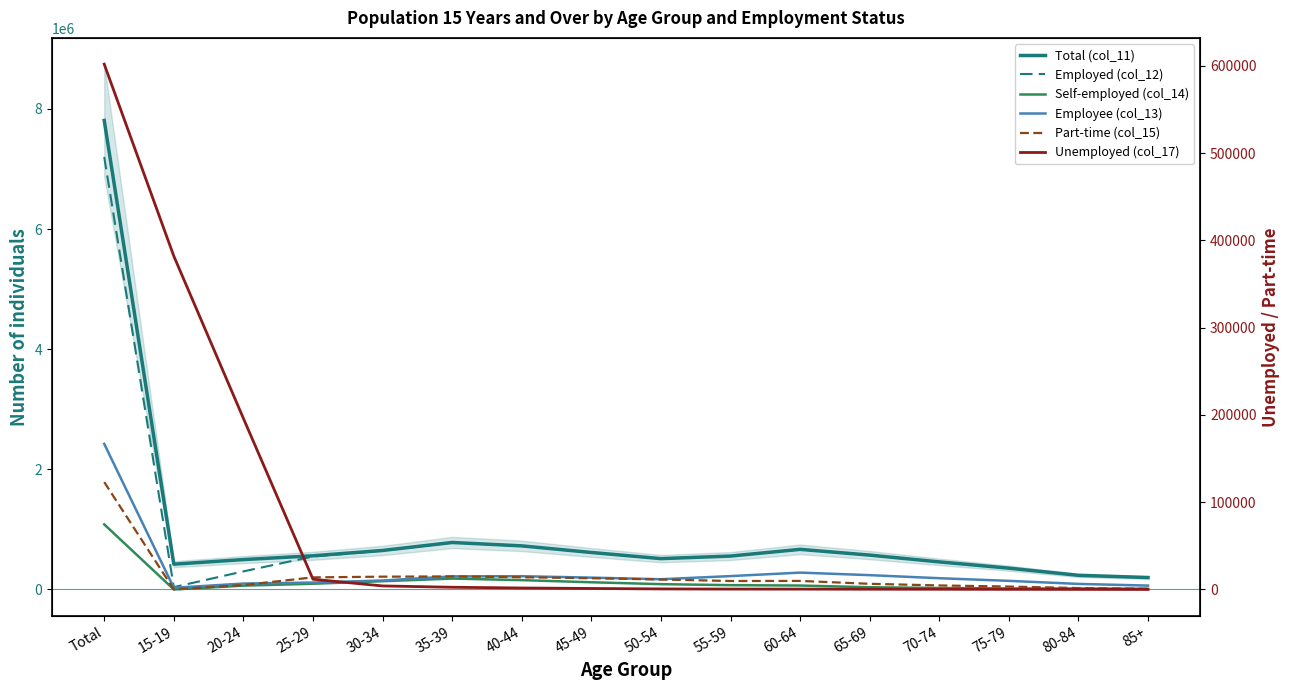

At which label does Employed (col_12) first exceed 555171?

Total